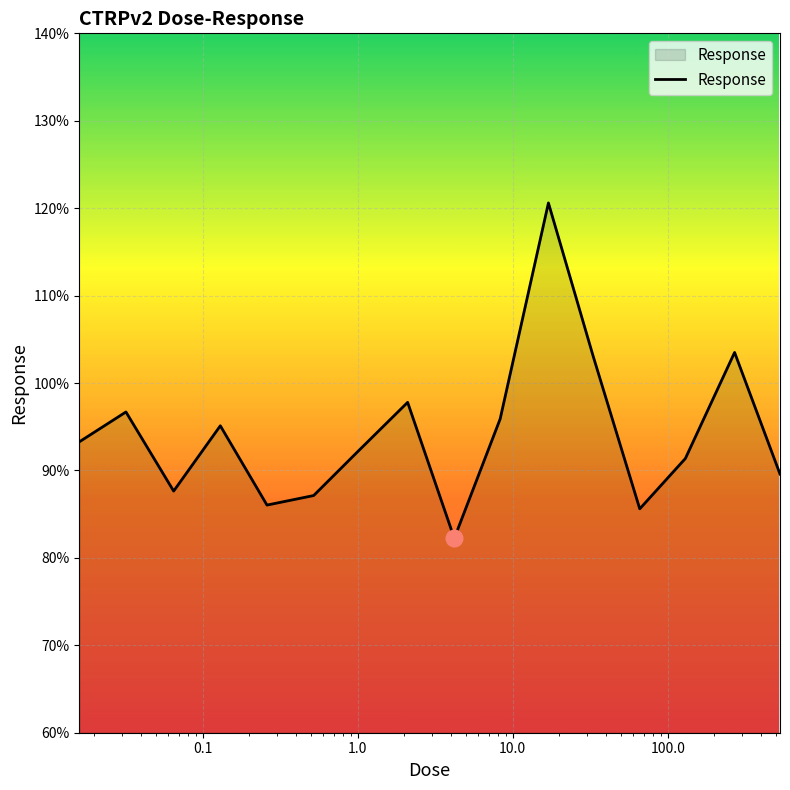

How many interior local peaks (higher than both neighbors) does the data have?

5